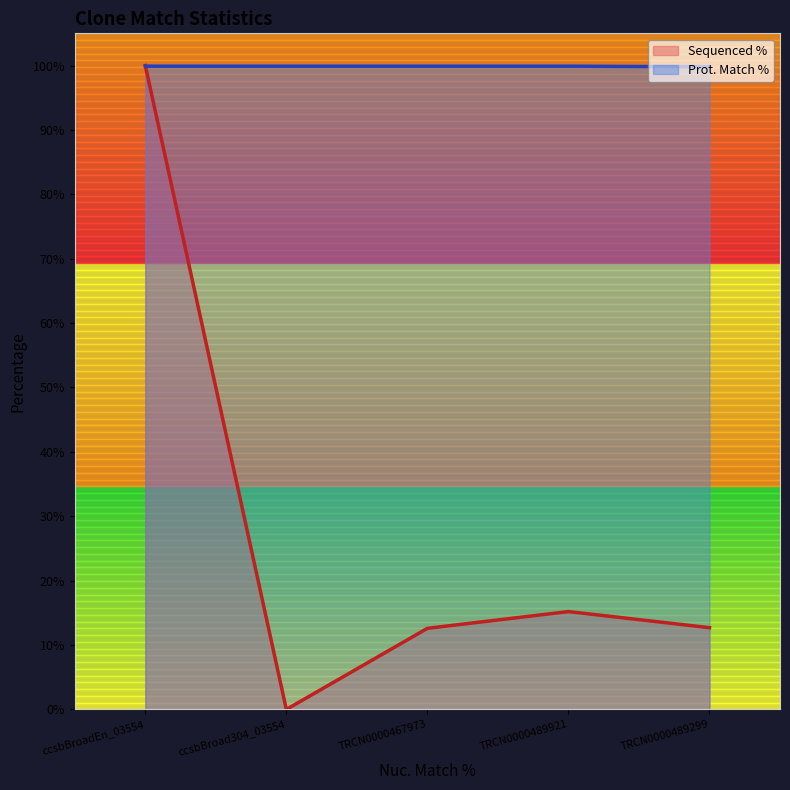

Which series ends up on top after the final intersection of Prot. Match % and Sequenced %?

Prot. Match %